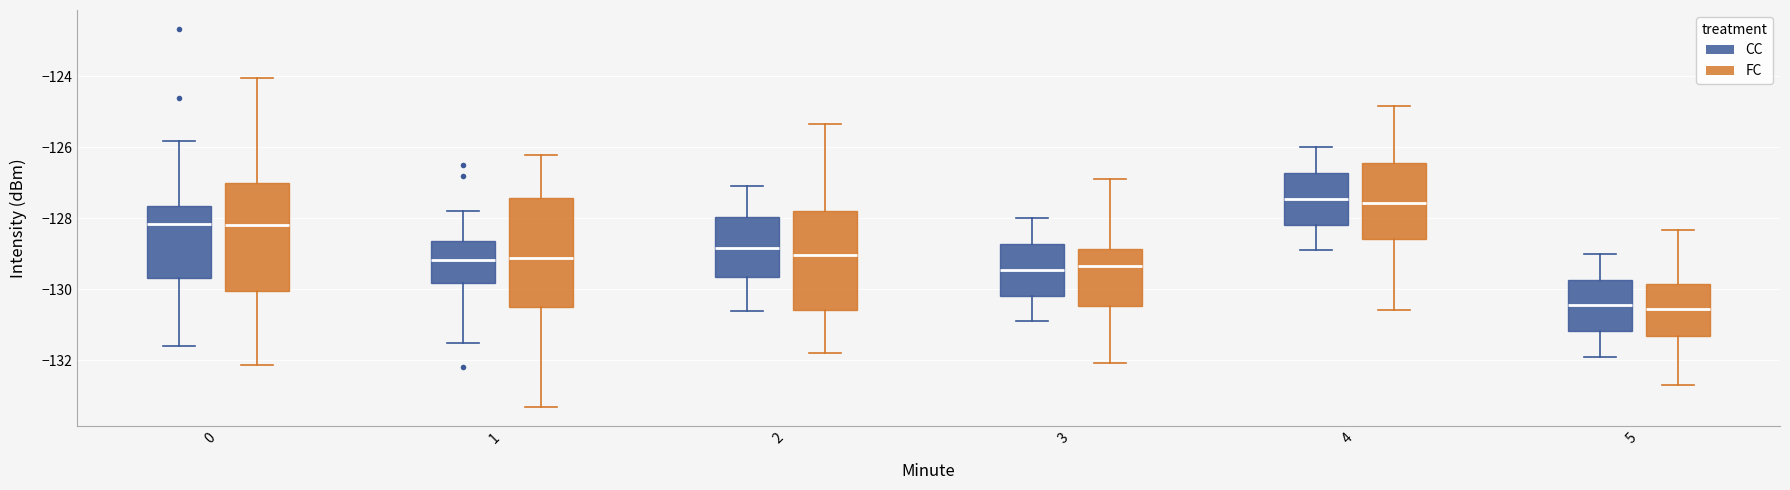

Reading left to right, read every box against the y-axis: the position of its median line, the range the box covers, and the ends of its whiskers. The values are not printed on the chart, so give them approximately, as read against the axis.

0 (CC): median -128.2, box -129.6 to -127.6, whiskers -131.6 to -125.8
0 (FC): median -128.2, box -130.0 to -127.0, whiskers -132.2 to -124.0
1 (CC): median -129.2, box -129.8 to -128.6, whiskers -131.4 to -127.8
1 (FC): median -129.2, box -130.6 to -127.4, whiskers -133.4 to -126.2
2 (CC): median -128.8, box -129.6 to -128.0, whiskers -130.6 to -127.0
2 (FC): median -129.0, box -130.6 to -127.8, whiskers -131.8 to -125.4
3 (CC): median -129.4, box -130.2 to -128.8, whiskers -130.8 to -128.0
3 (FC): median -129.4, box -130.4 to -128.8, whiskers -132.0 to -126.8
4 (CC): median -127.4, box -128.2 to -126.8, whiskers -128.8 to -126.0
4 (FC): median -127.6, box -128.6 to -126.4, whiskers -130.6 to -124.8
5 (CC): median -130.4, box -131.2 to -129.8, whiskers -131.8 to -129.0
5 (FC): median -130.6, box -131.4 to -129.8, whiskers -132.8 to -128.4